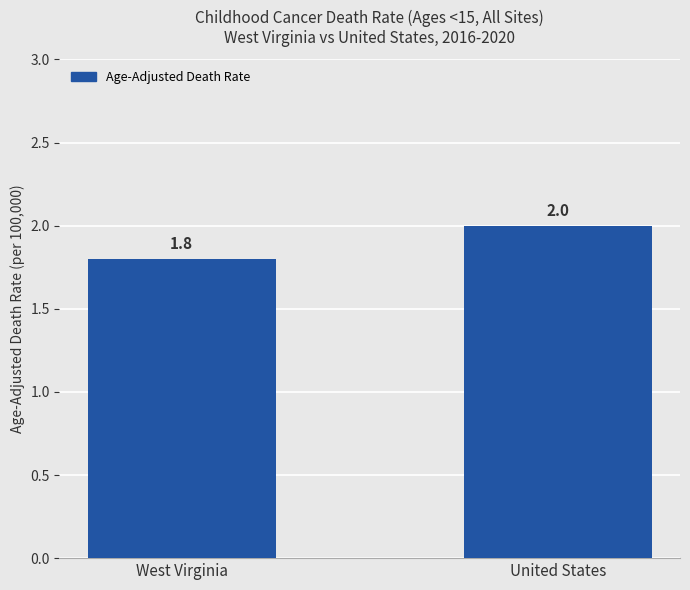

How many data points are less than 2?

1